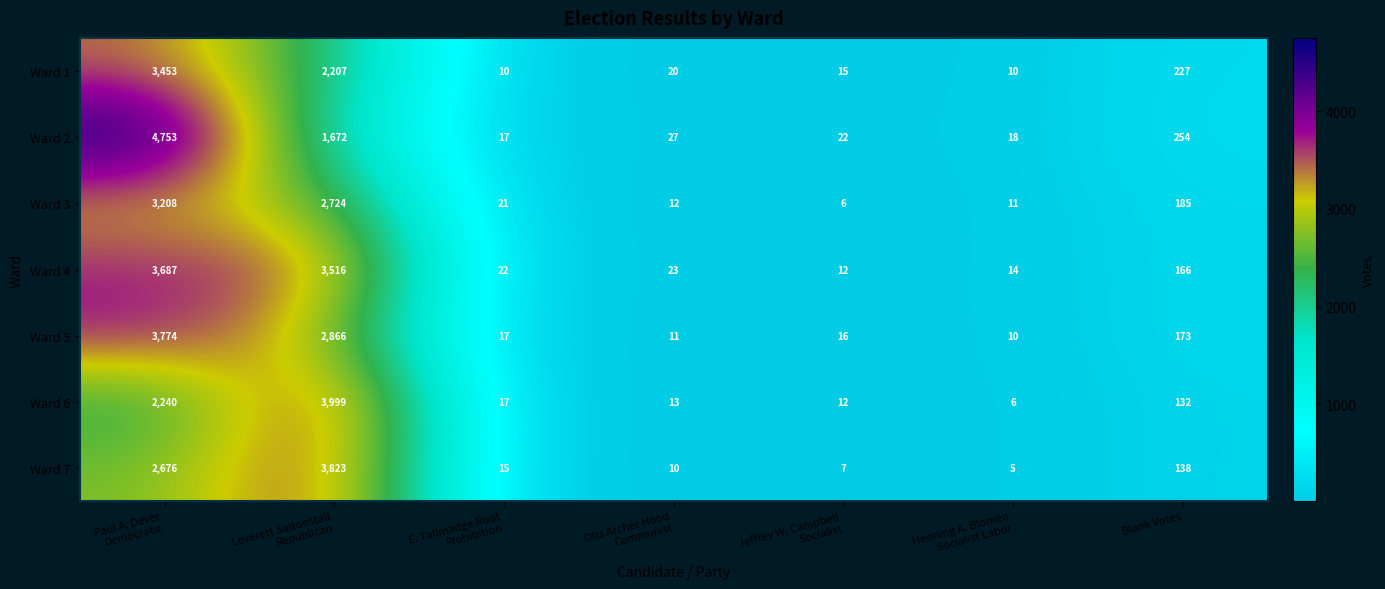

What is the average value of the Ward 6 series?

917